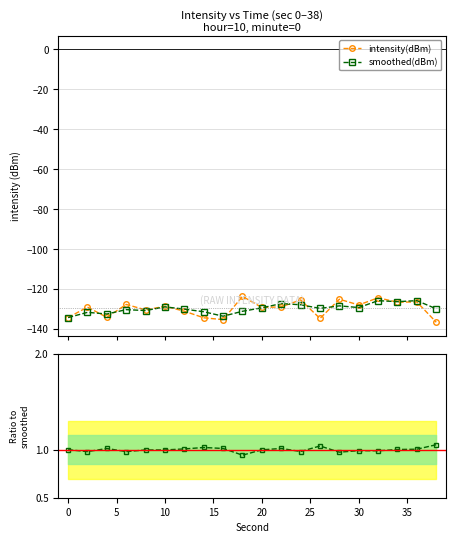

How many lines are shown in the chart?

3